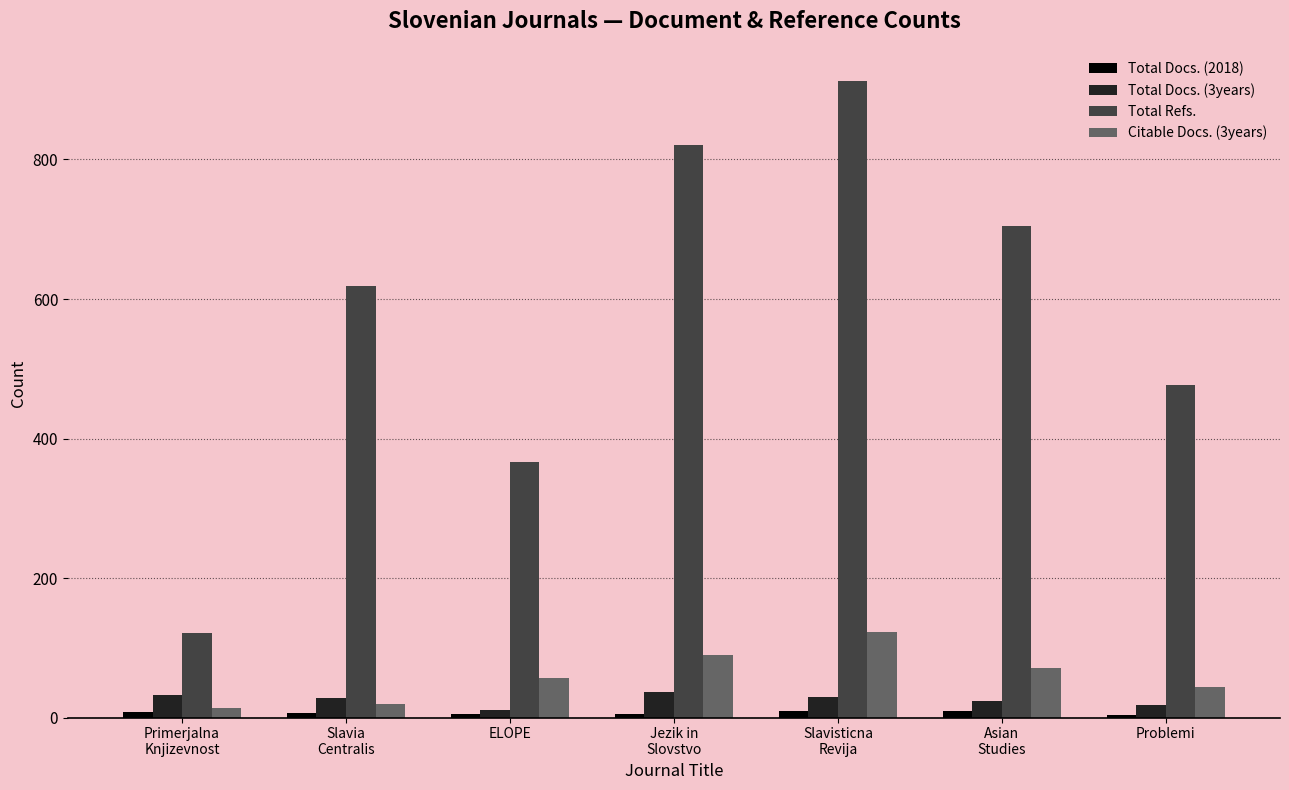

Is the value of Total Refs. at Problemi greater than the value of Citable Docs. (3years) at Problemi?

Yes